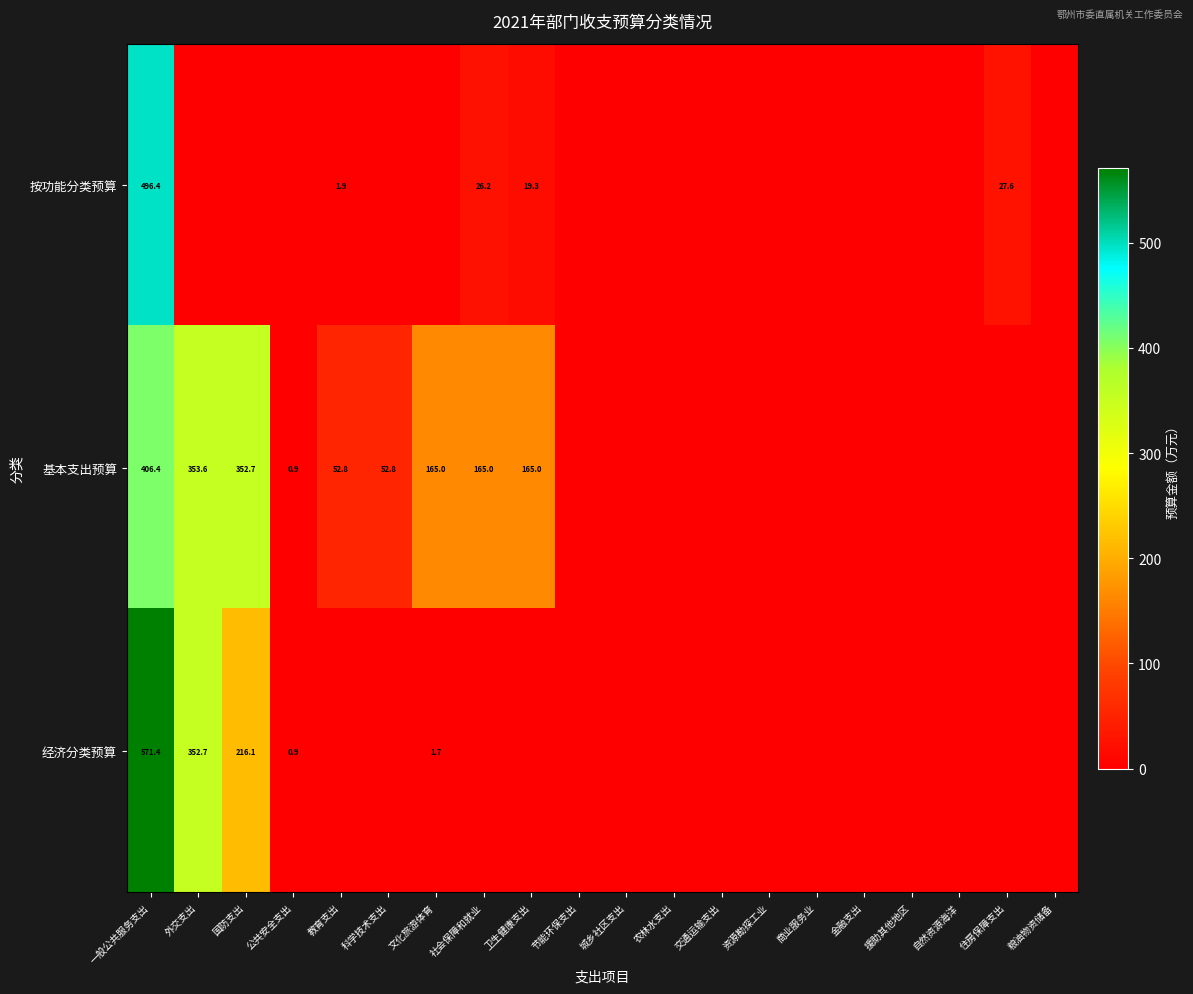

What is the total value across all series at 一般公共服务支出?

1474.2